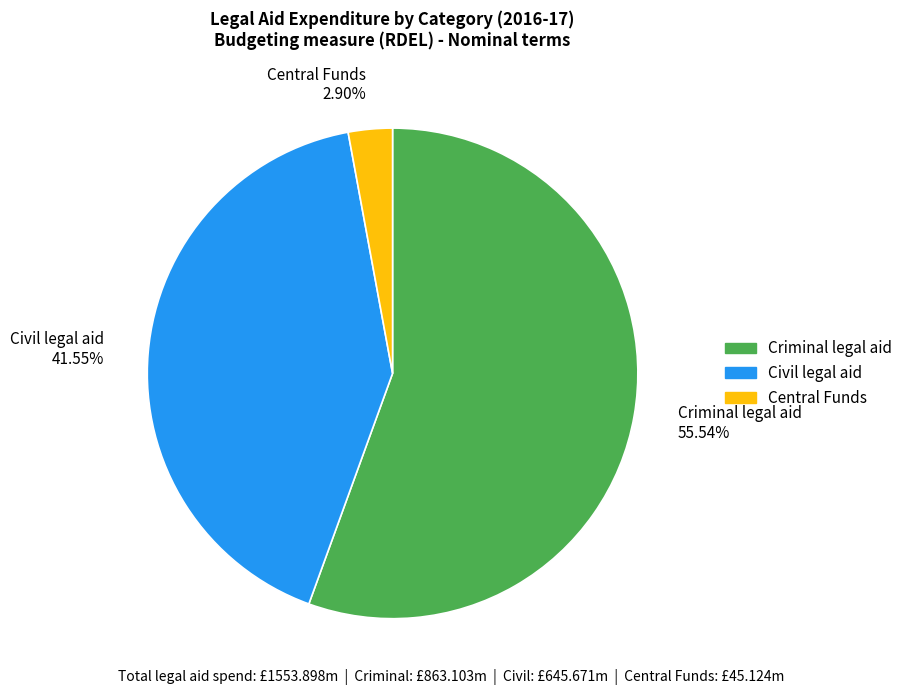

To the nearest percent, what percentage of the pie is Civil legal aid?

42%